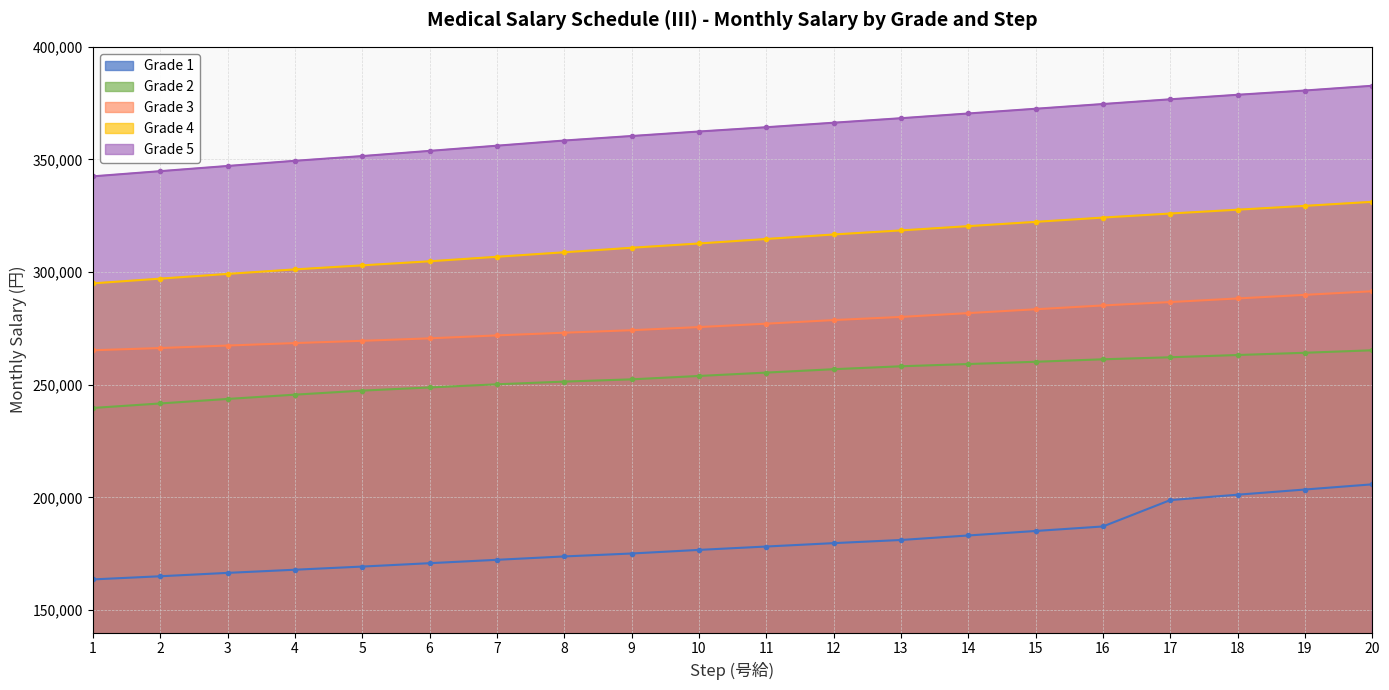

At which label is Grade 3 closest to 278400?

12